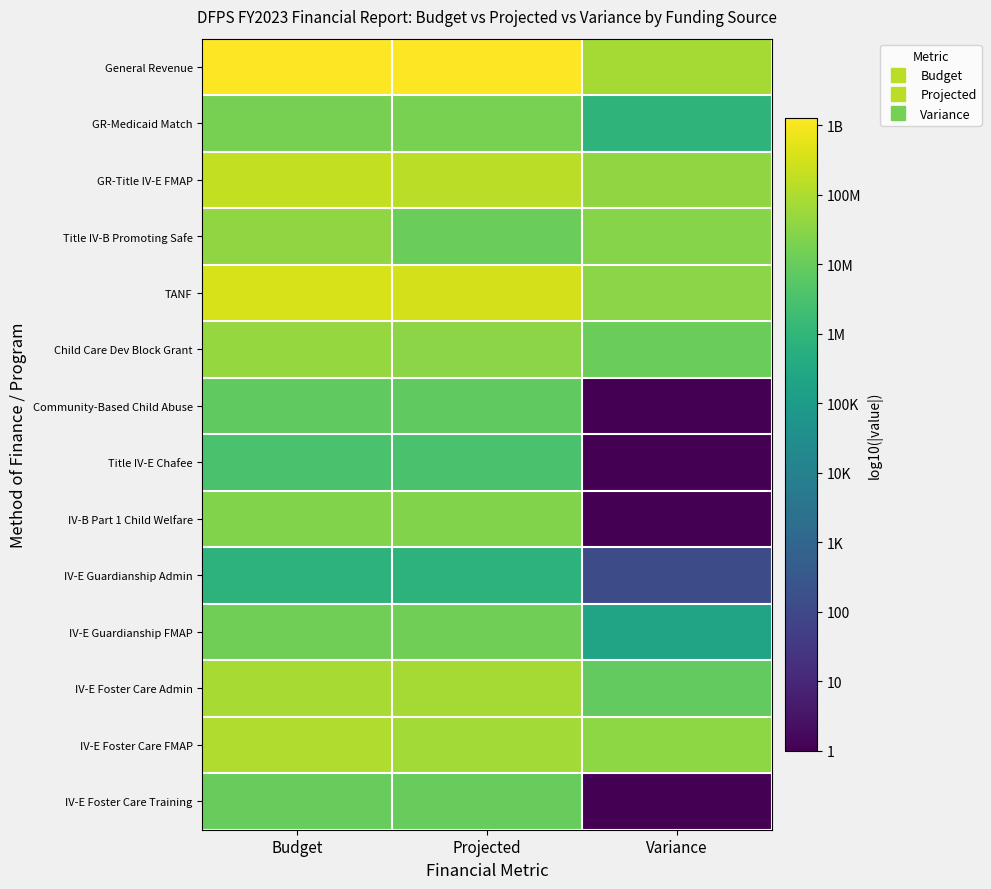

At Projected, list the series in order from largest to smallest.

General Revenue, TANF, GR-Title IV-E FMAP, IV-E Foster Care Admin, IV-E Foster Care FMAP, Child Care Dev Block Grant, IV-B Part 1 Child Welfare, GR-Medicaid Match, IV-E Guardianship FMAP, Title IV-B Promoting Safe, IV-E Foster Care Training, Community-Based Child Abuse, Title IV-E Chafee, IV-E Guardianship Admin